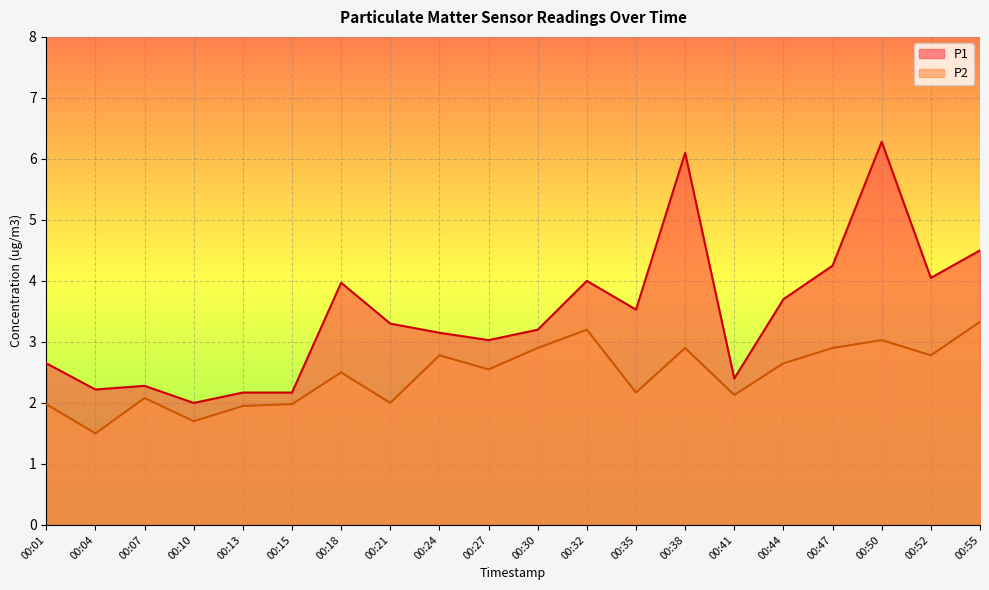

What is the value of the P1 point at the 17th from the left?

4.2